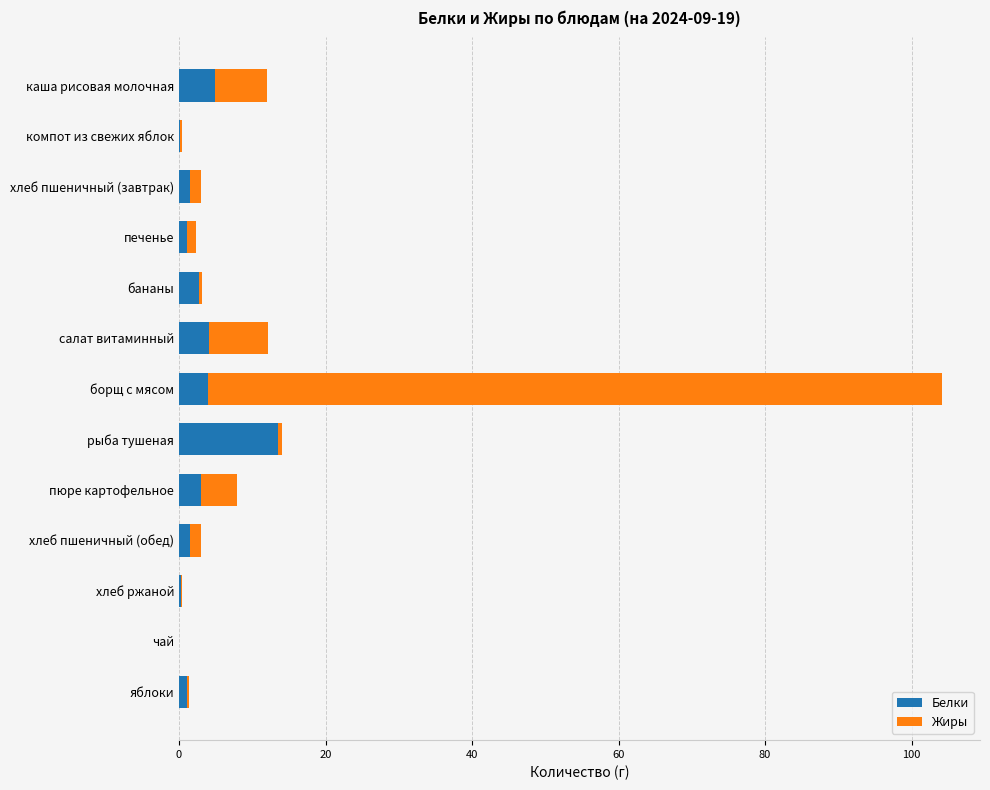

What is the highest value of the Белки series?

13.5